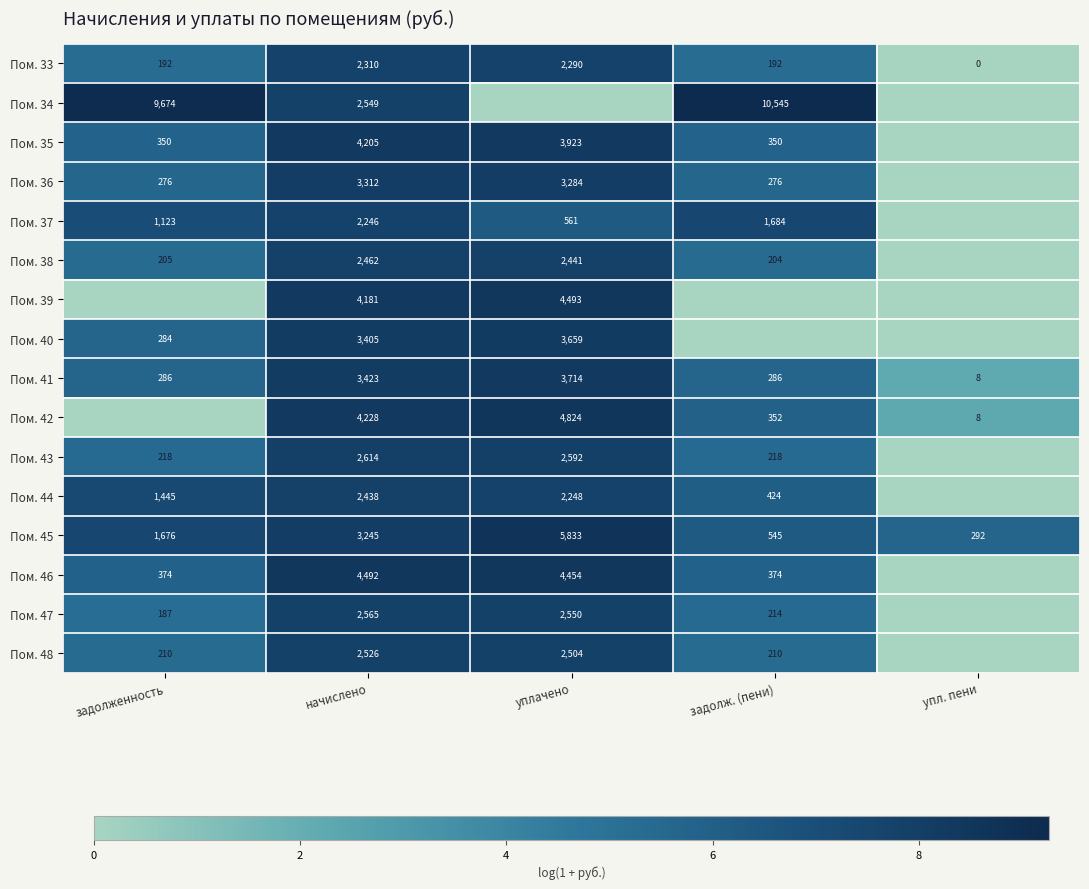

What is the difference between the Пом. 47 values at задолженность and уплачено?

2363